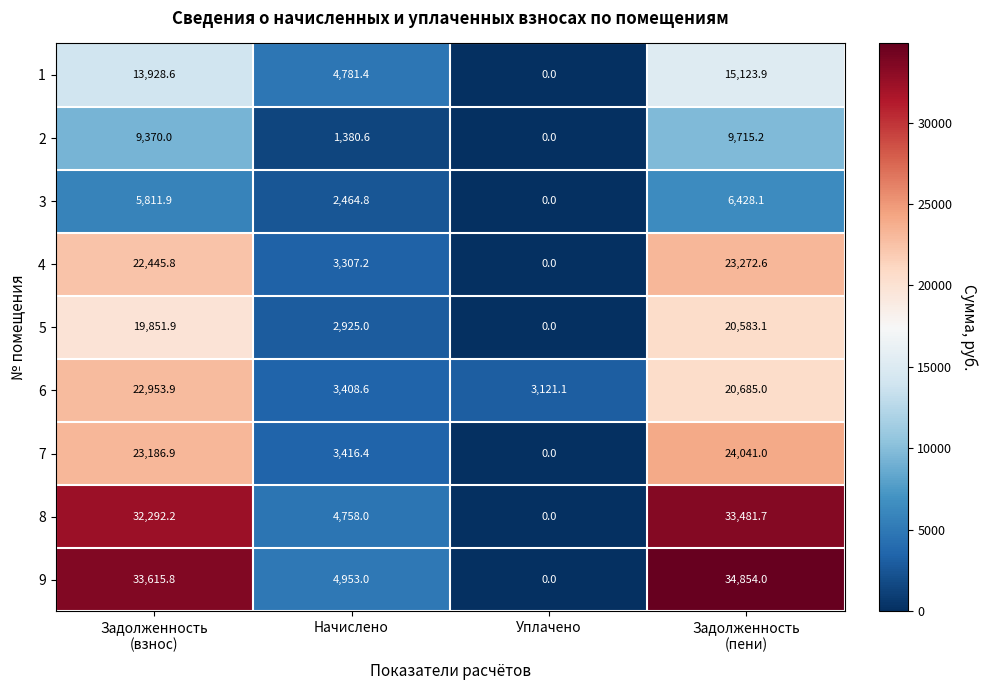

Which series has the largest total across all categories?

9